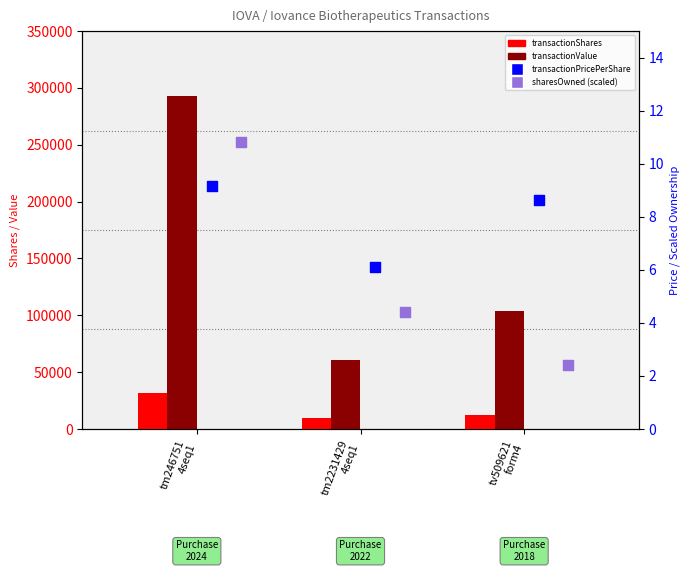

Which series has the widest spread of Y values?

transactionValue